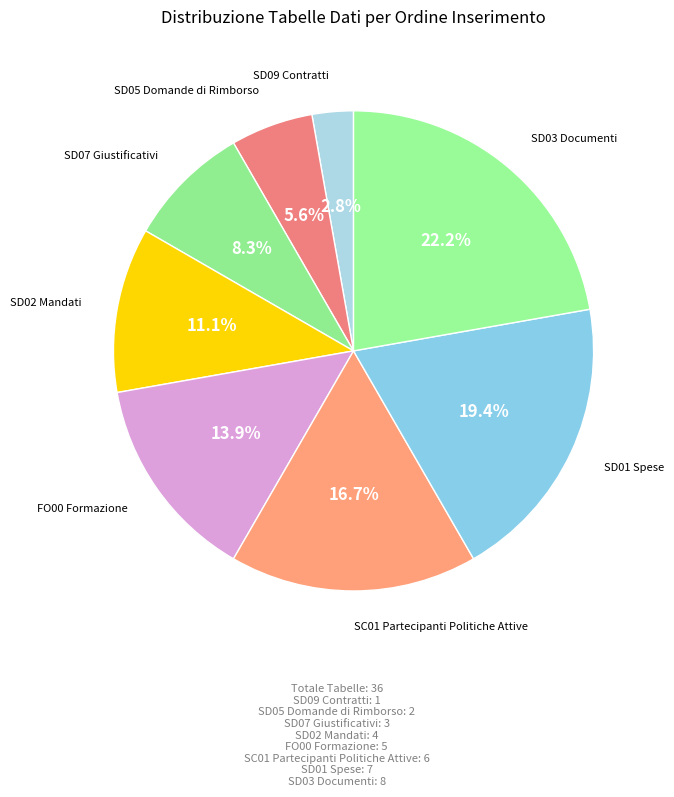

To the nearest percent, what is the difference between the largest and smallest slice percentages?

19%